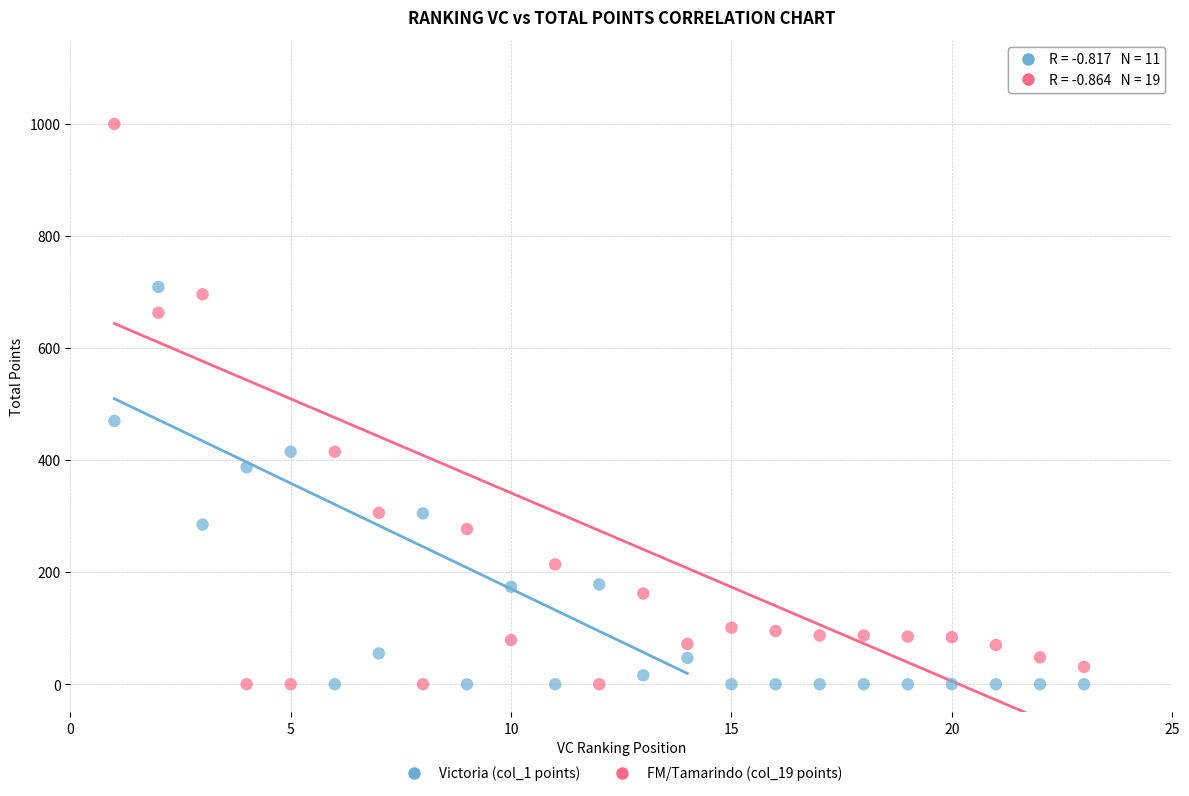

Across all series, what Y value is closest to 500?

470